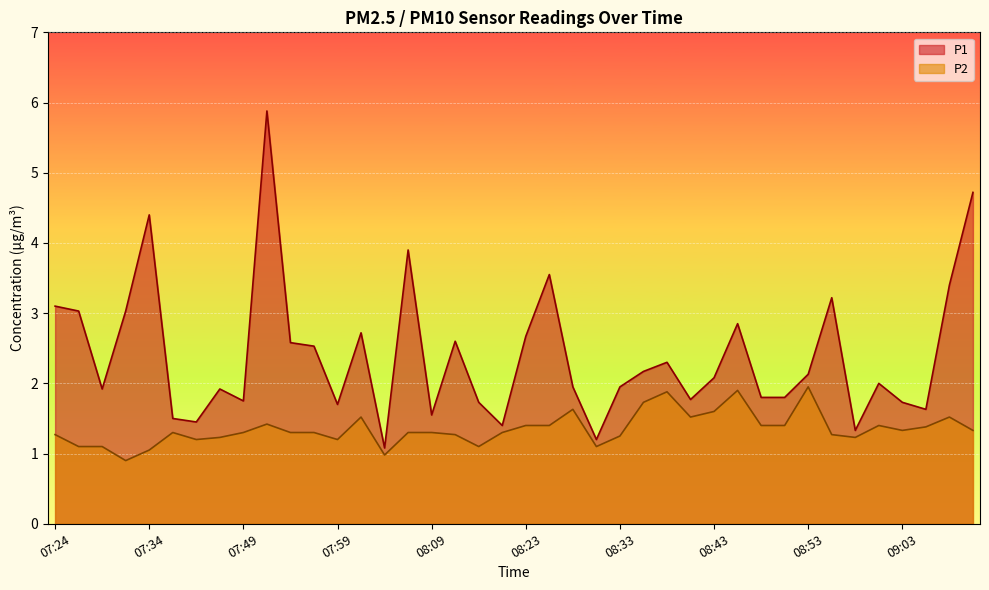

Where is the first local minimum for P2?

07:31